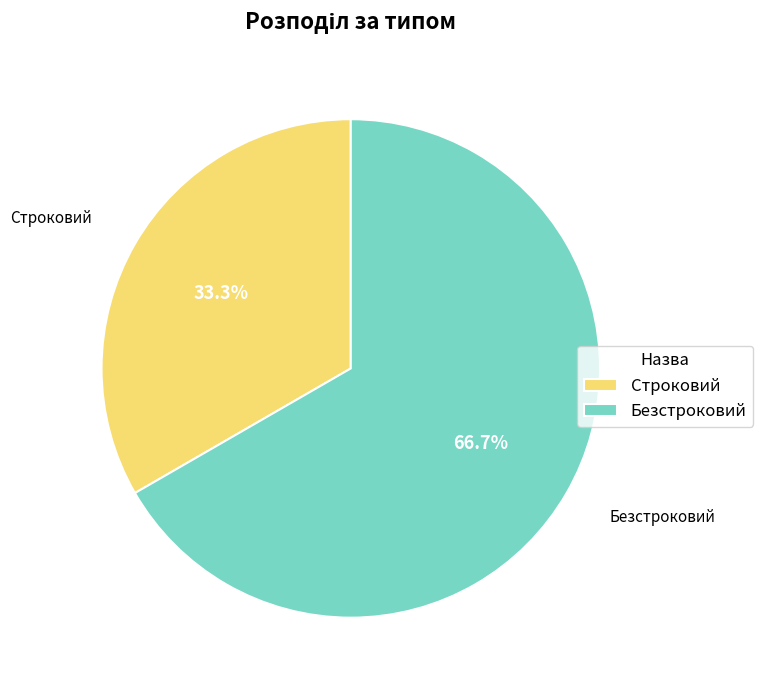

Is it true that Безстроковий is 67% of the pie?

True